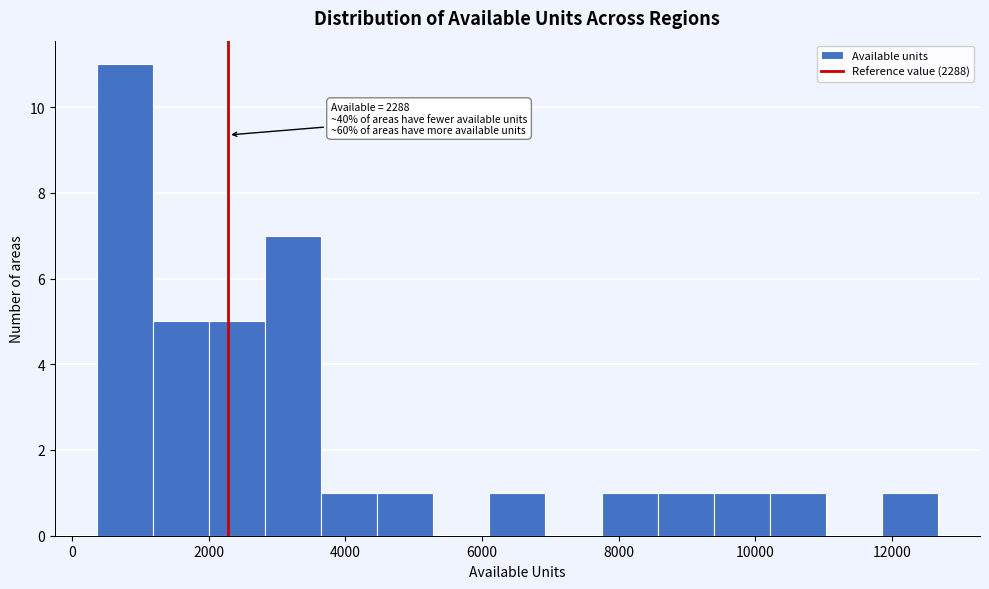

Which range on the x-axis has the tallest bar?

400 to 1200